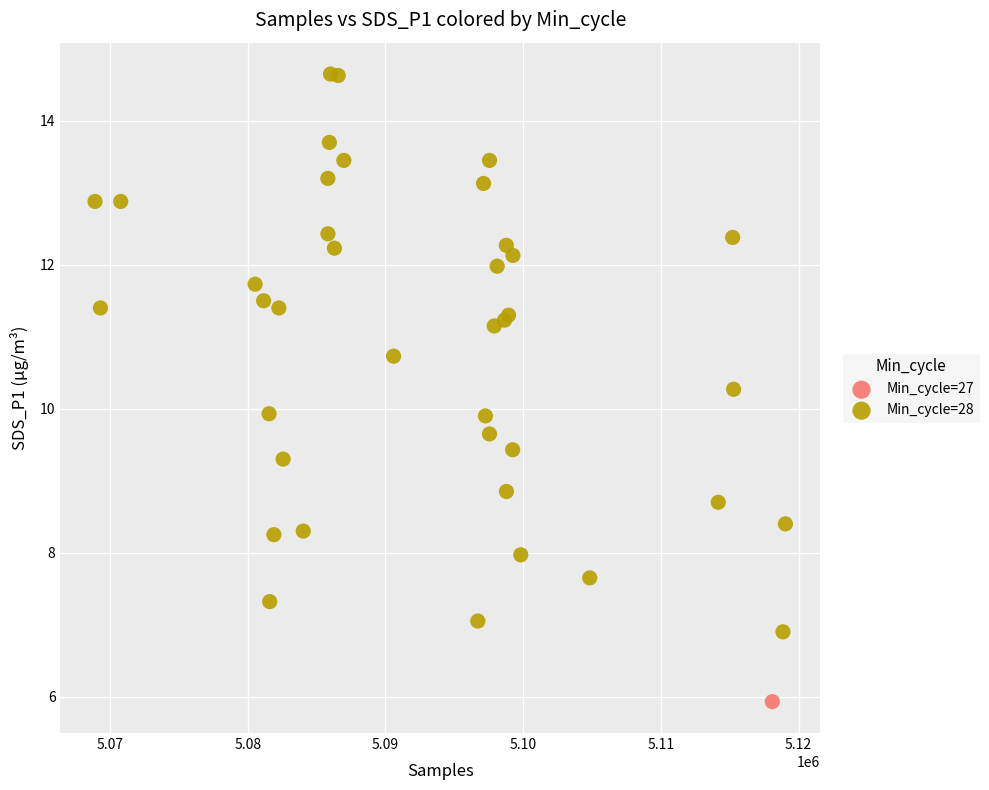

What are all the series names shown in the legend?

Min_cycle=27, Min_cycle=28